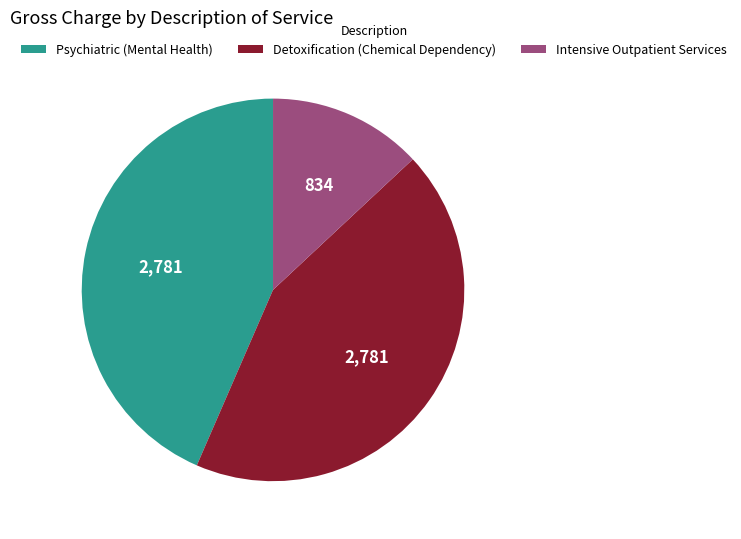

Is it true that Intensive Outpatient Services is 13% of the pie?

True